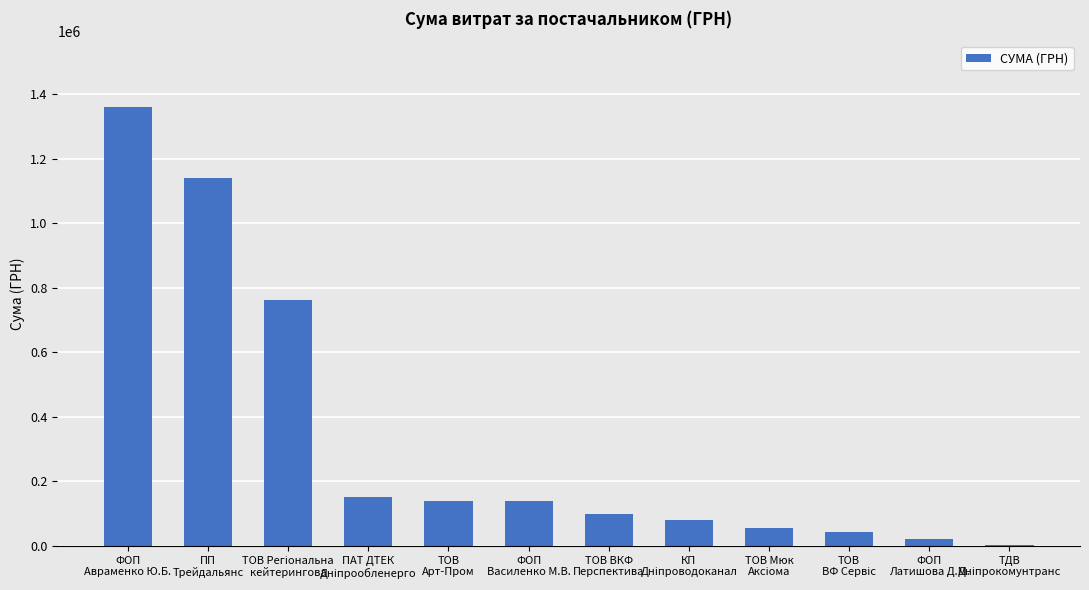

What is the maximum value shown in the chart?

1361099.0